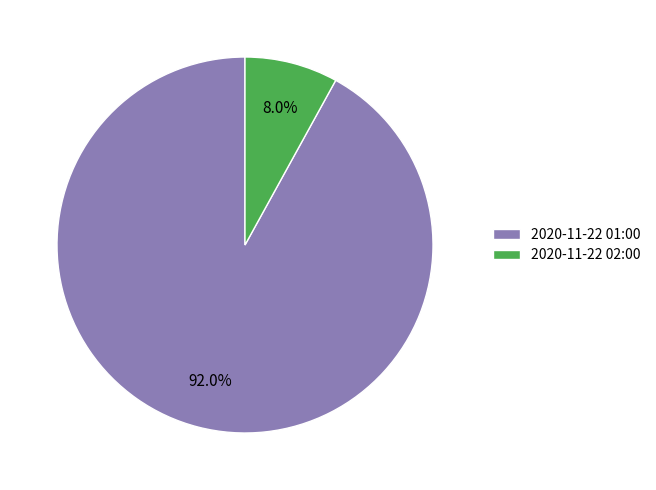

Approximately how many times larger is the value at 2020-11-22 01:00 compared to 2020-11-22 02:00?

11.5